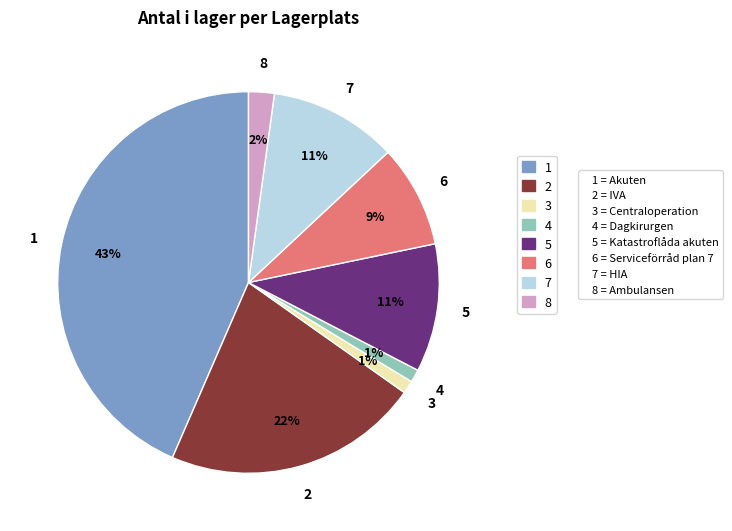

Is there any slice that represents more than half of the pie?

No